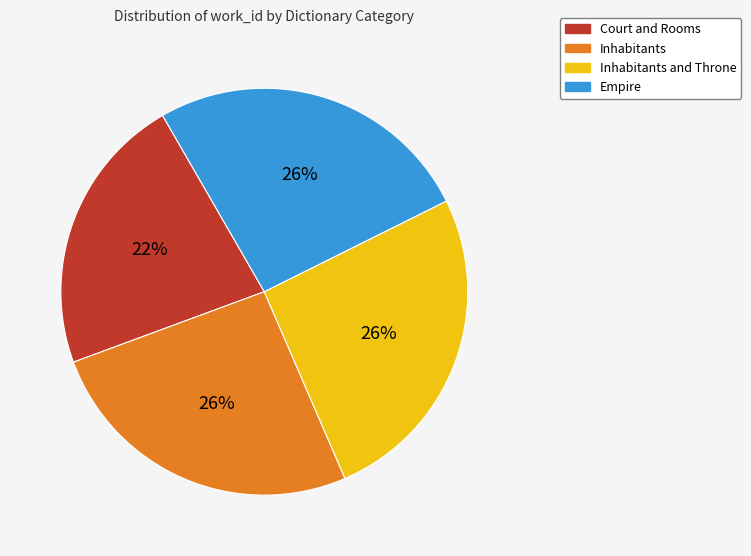

To the nearest percent, what is the average slice percentage?

25%